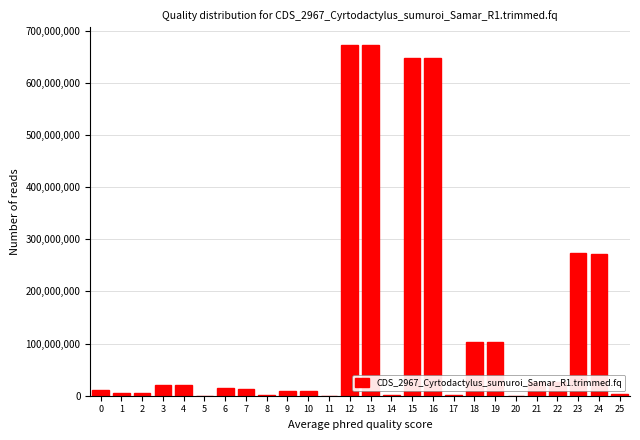

What is the maximum value shown in the chart?

672637754